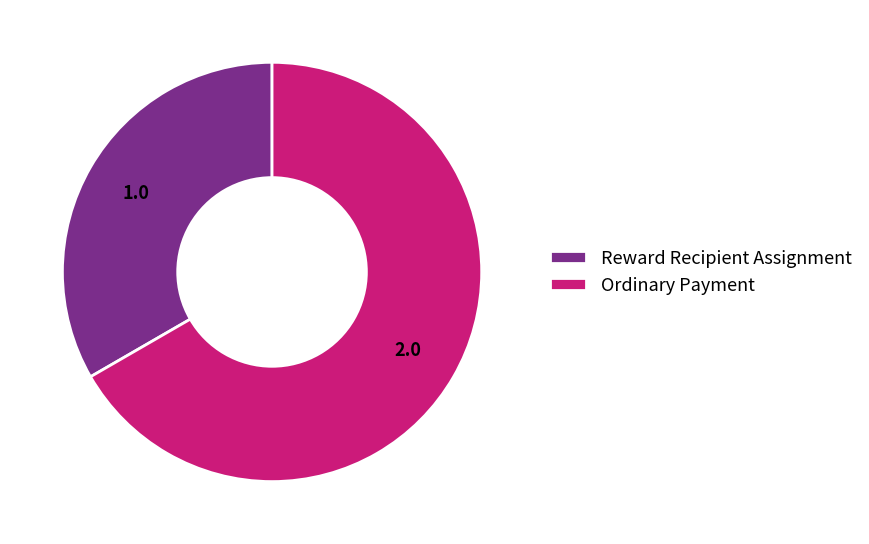

True or false: Ordinary Payment accounts for 67% of the total.

True